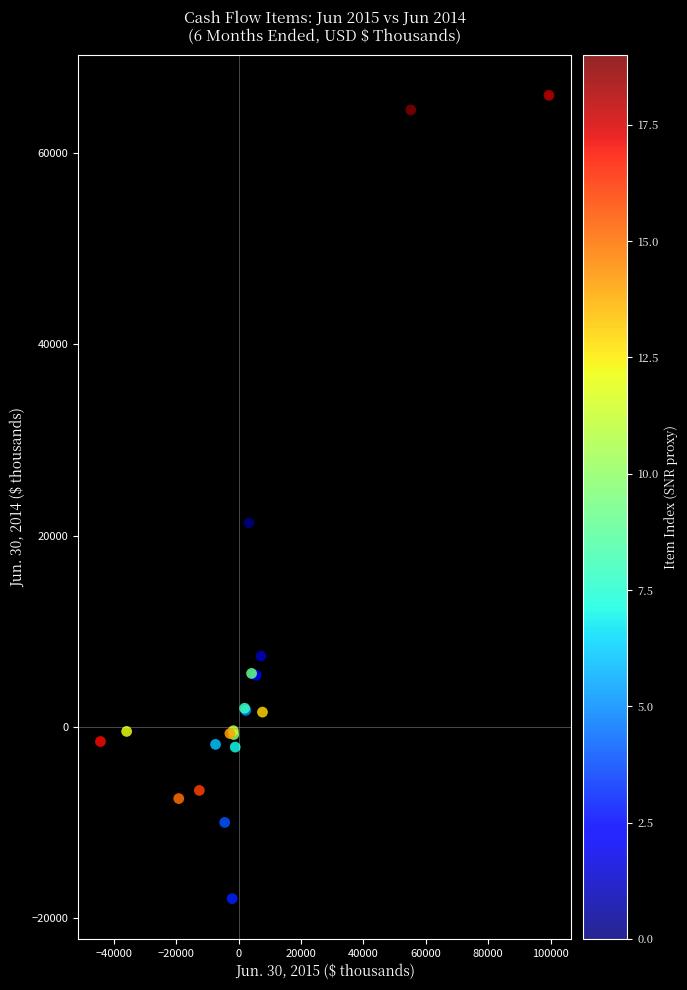

What Y value in the scatter plot is closest to 24034?

21326